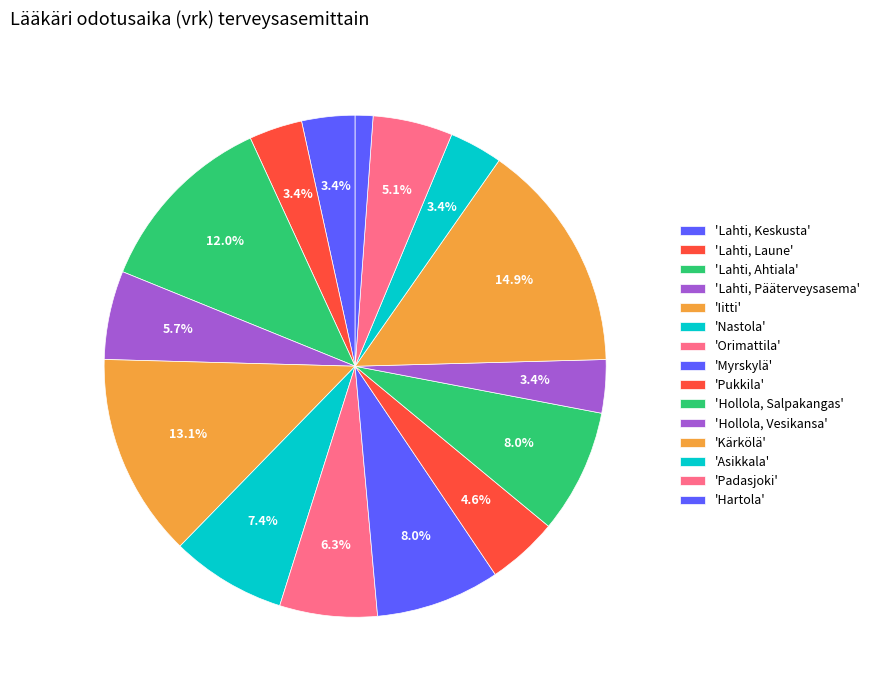

To the nearest percent, what is the average slice percentage?

7%